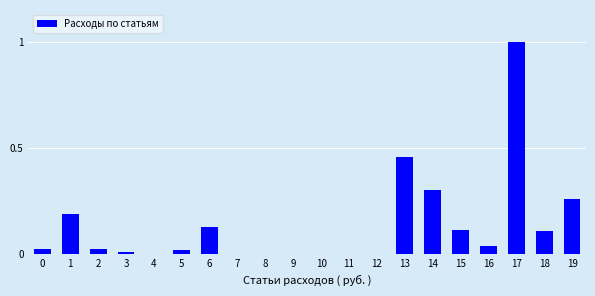

Is it true that the value at 5 is 0.0?

True